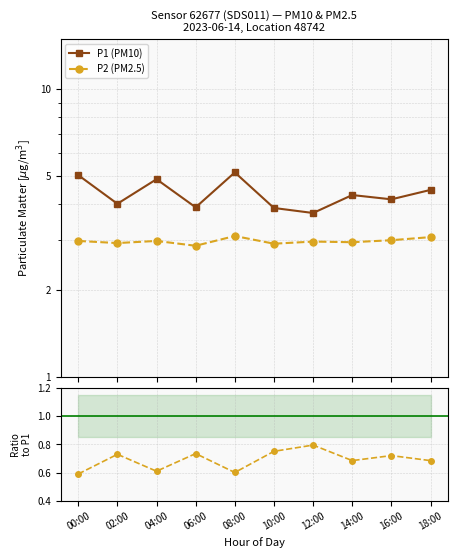

At 16:00, list the series in order from smallest to largest.

P2/P1, P2 (PM2.5), P1 (PM10)